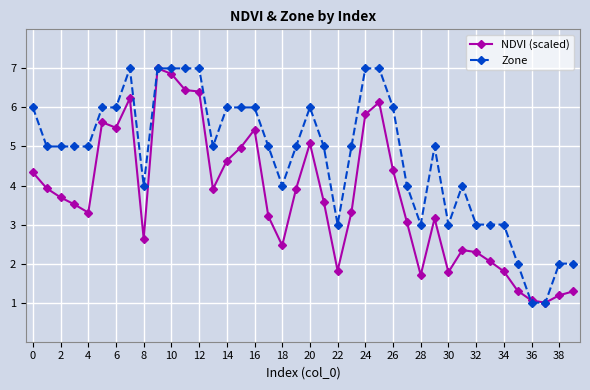

What is the difference between the maximum and minimum values in the NDVI (scaled) series?

6.0